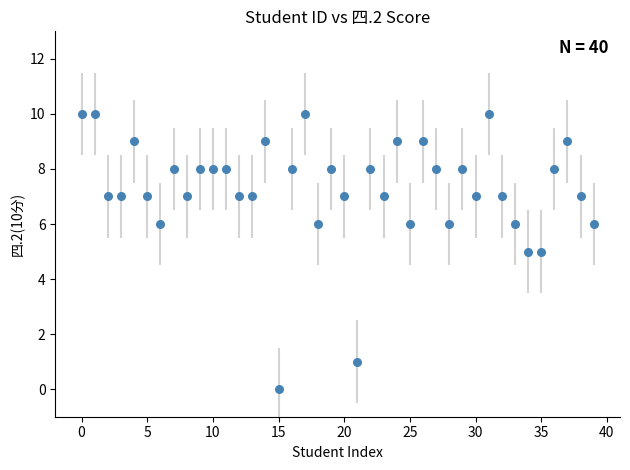

What is the range of Y values (max minus min)?

10